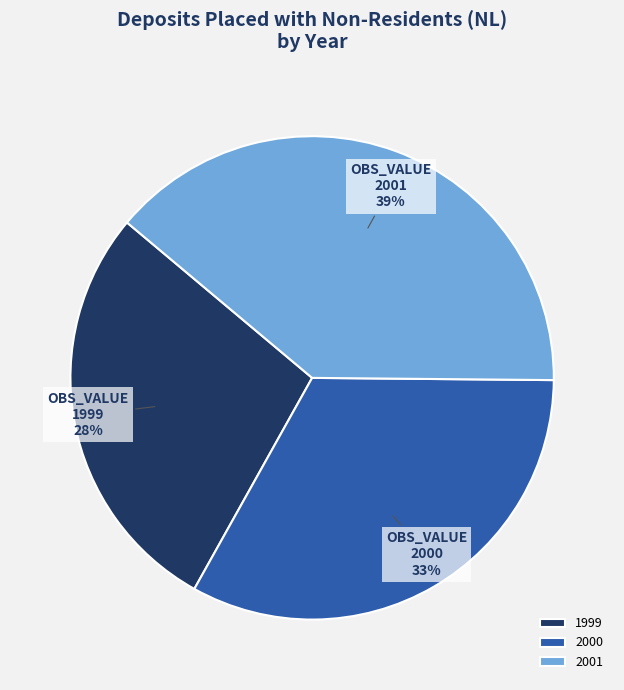

Do 1999 and 2000 together represent more than half of the pie?

Yes